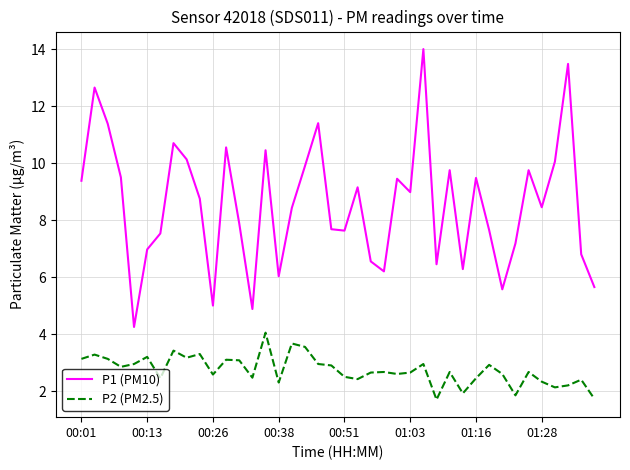

Which series has the largest total across all categories?

P1 (PM10)